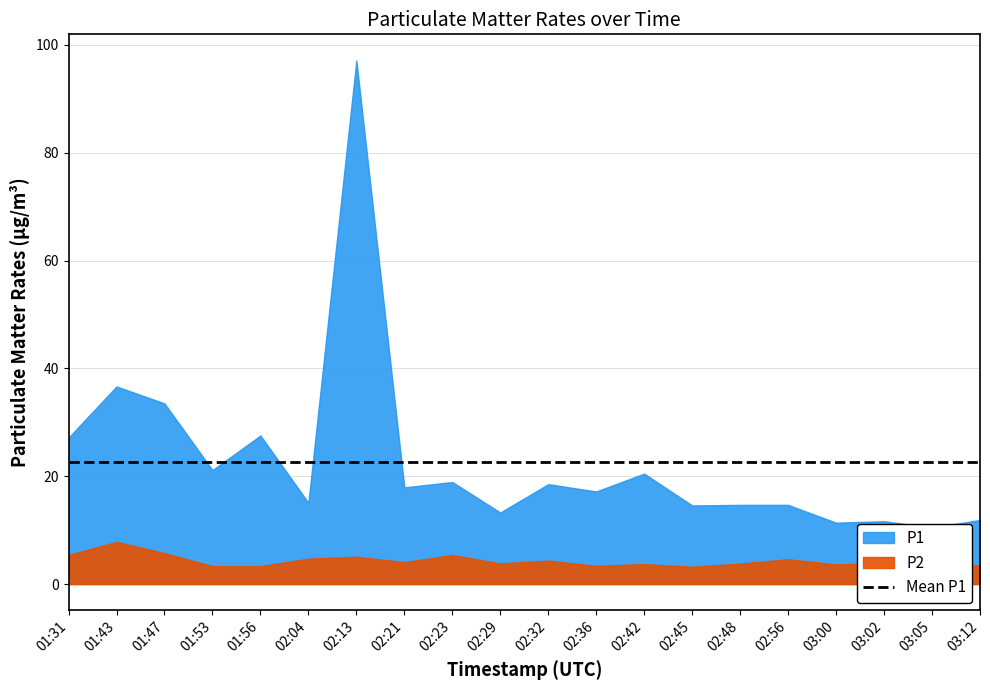

At which category is the sum across all series the highest?

02:13